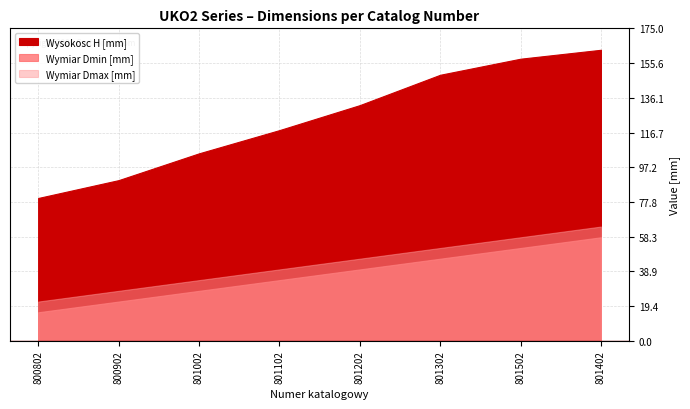

Reading left to right, transcribe all the data shown in this chart.

Wysokosc H [mm]: 800802=80	800902=90	801002=105	801102=118	801202=132	801302=149	801502=158	801402=163
Wymiar Dmin [mm]: 800802=16	800902=22	801002=28	801102=34	801202=40	801302=46	801502=52	801402=58
Wymiar Dmax [mm]: 800802=22	800902=28	801002=34	801102=40	801202=46	801302=52	801502=58	801402=64